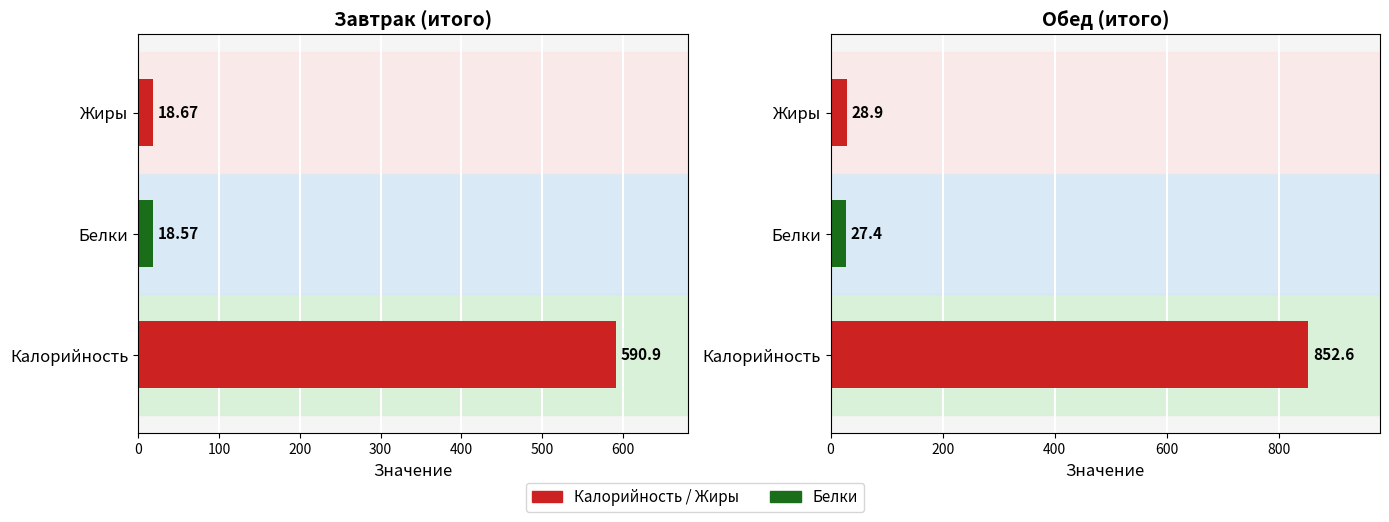

At how many categories does at least one series exceed 711?

1